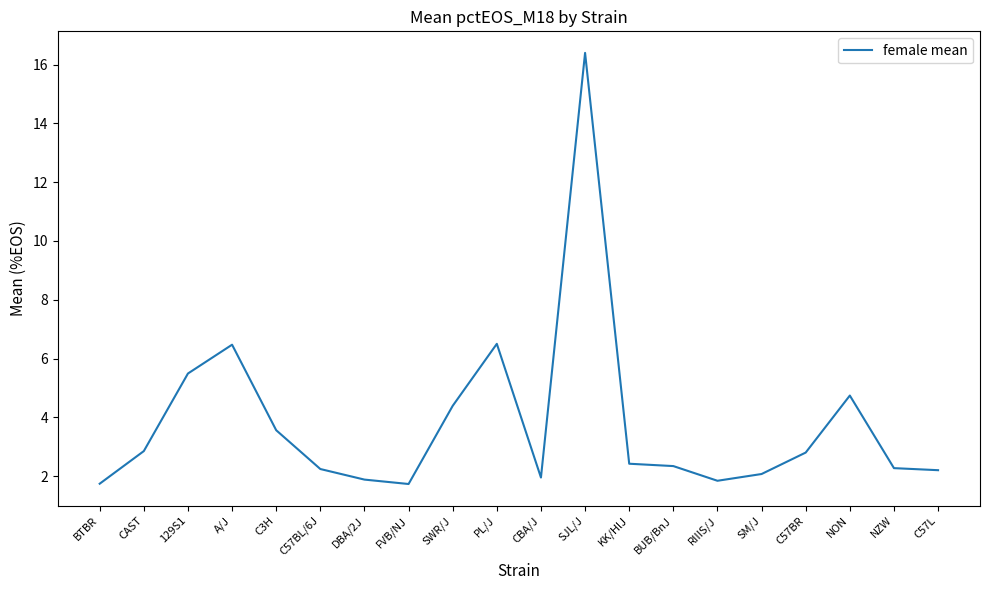

What value does the data have at CAST?

2.9